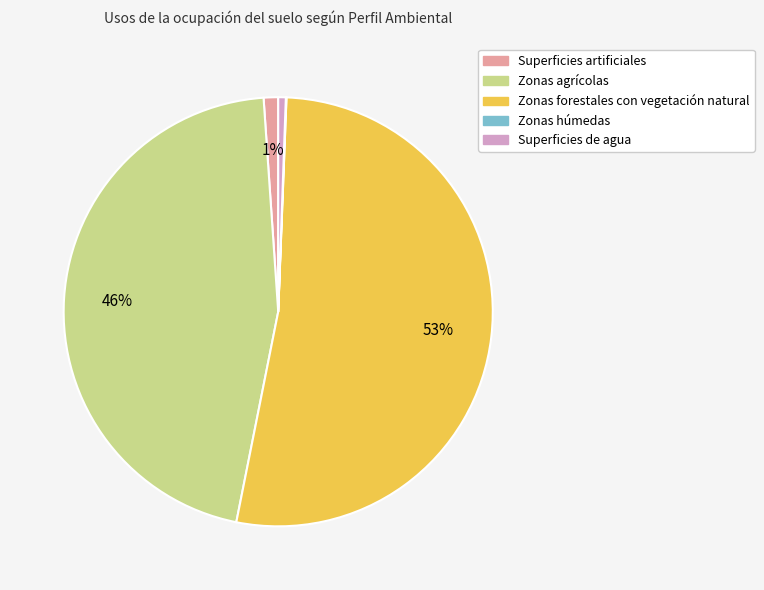

Which category accounts for the majority?

Zonas forestales con vegetación natural